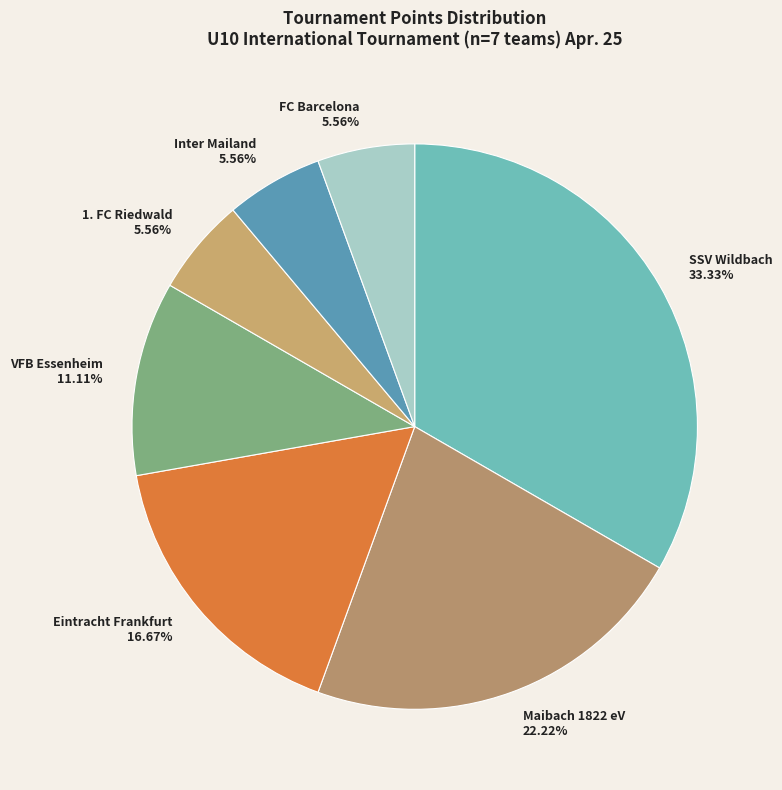

Is Eintracht Frankfurt 16.67% the majority of the pie?

No